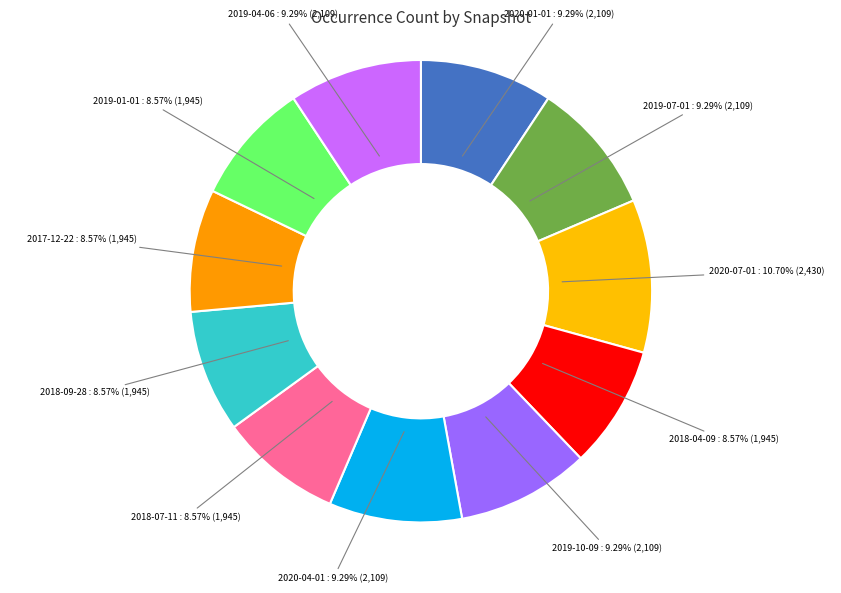

How many slices are in this pie chart?

11